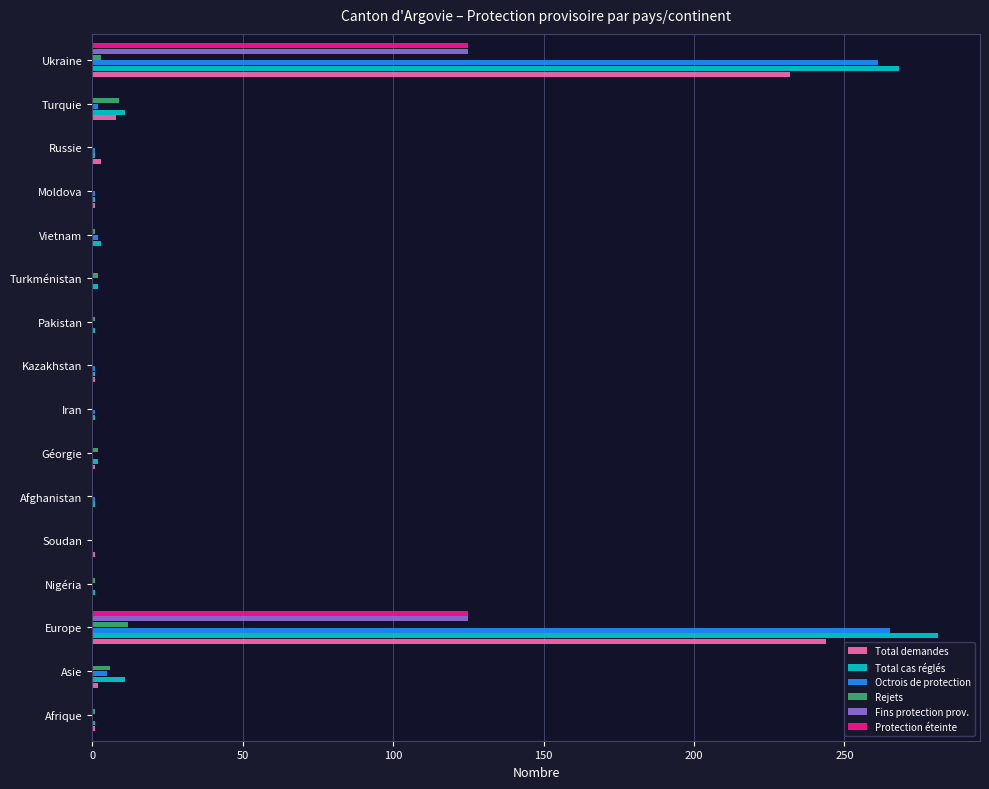

At which category does the chart reach its peak across all series?

Europe